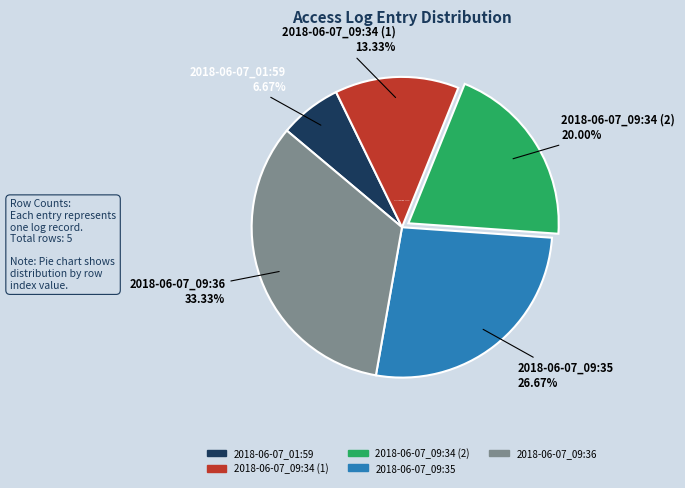

Which slice is the largest?

2018-06-07_09:36